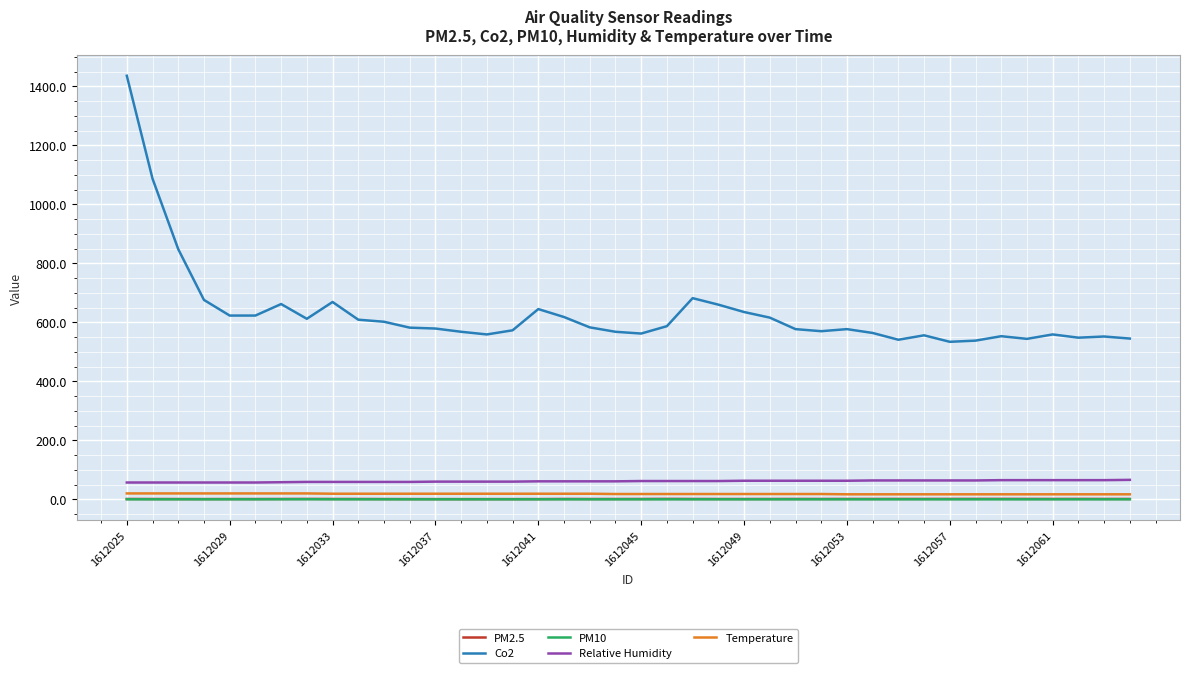

True or false: PM2.5 and Co2 cross at least once.

False